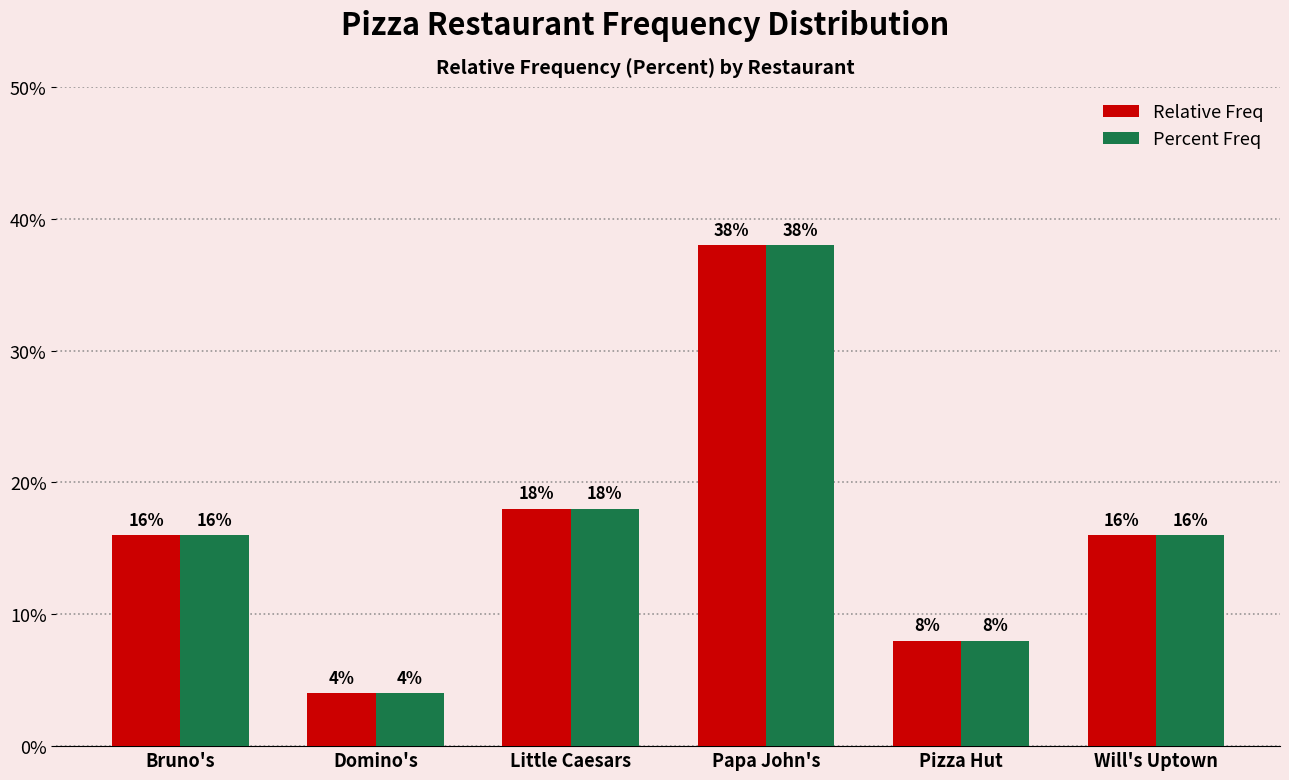

At how many categories does at least one series exceed 0?

6